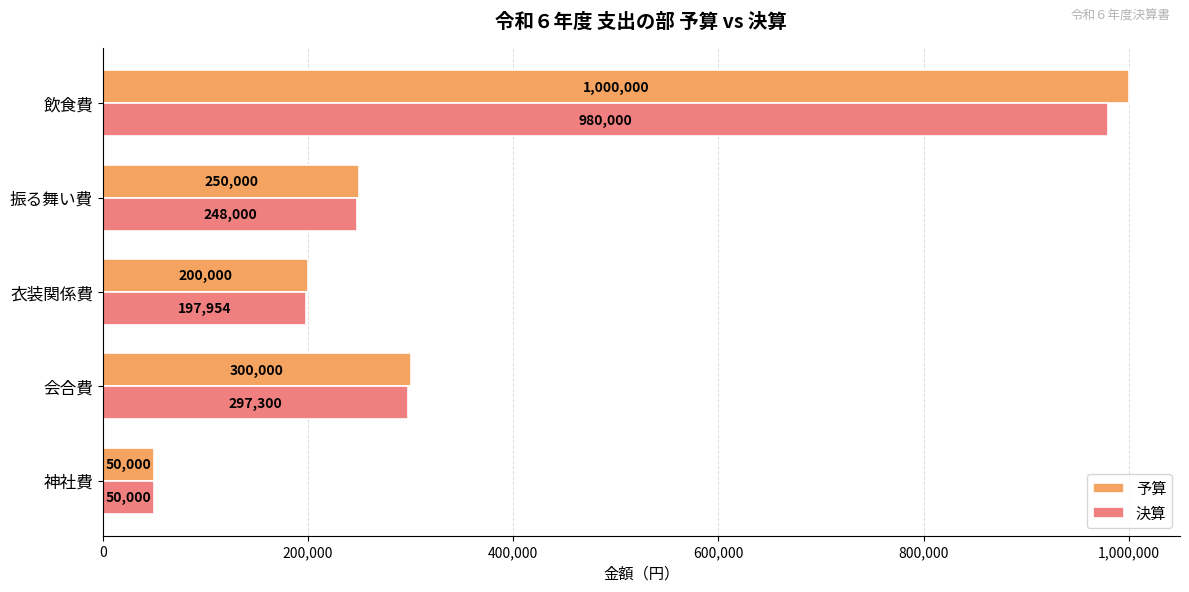

The 決算 series shows 50000 at 神社費. True or false?

True